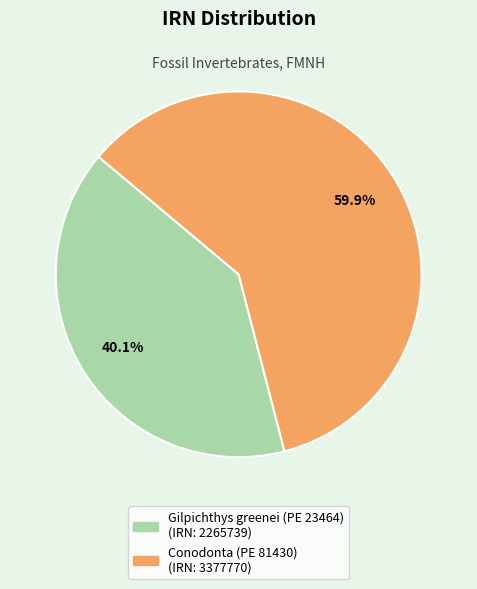

Do Conodonta (PE 81430) and Gilpichthys greenei (PE 23464) together represent more than half of the pie?

Yes